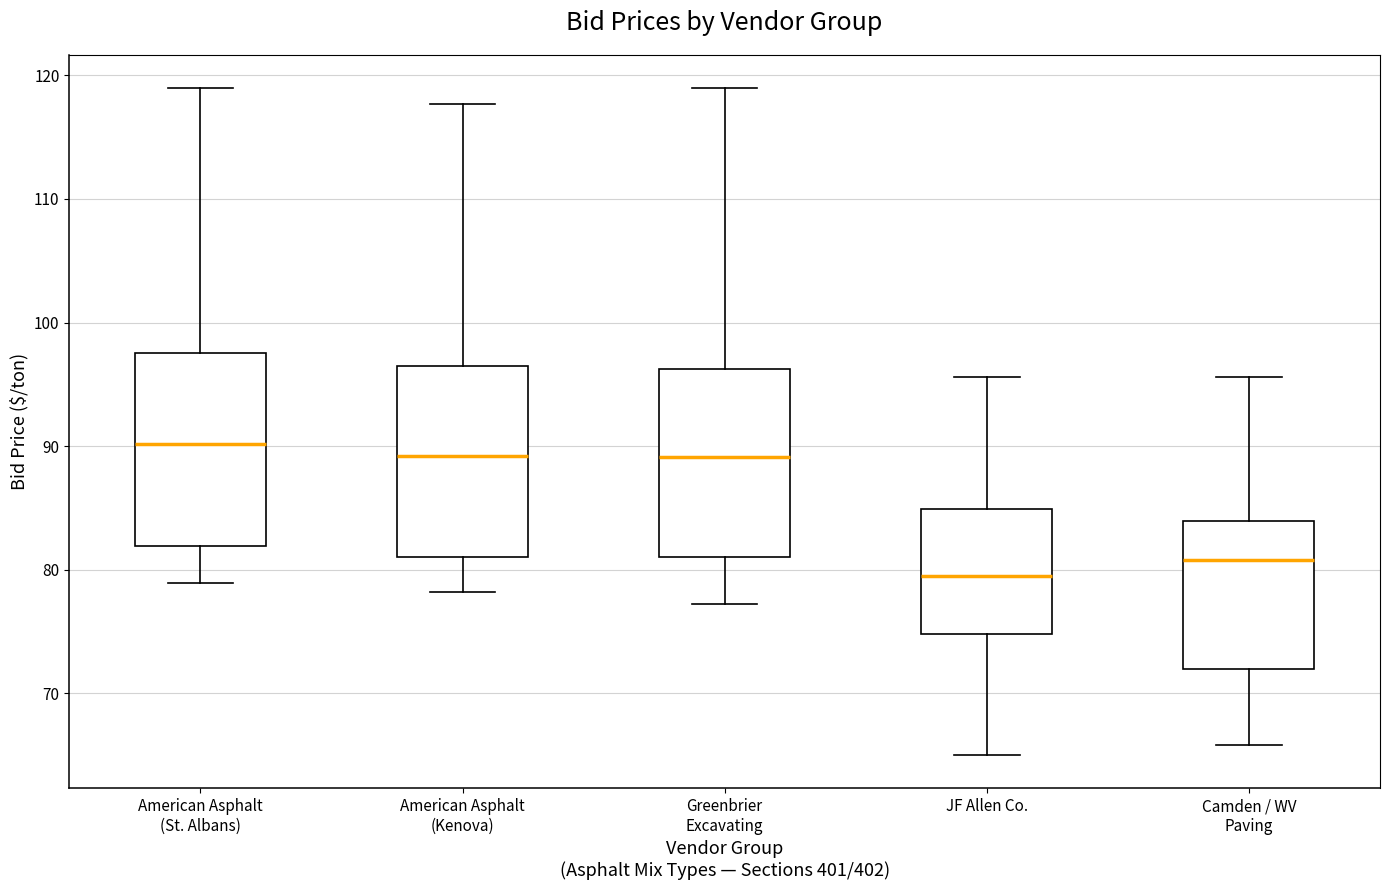

Where does the lower whisker of the box for American Asphalt (Kenova) end on the y-axis? The values are not printed on the chart, so give them approximately, as read against the axis.

78